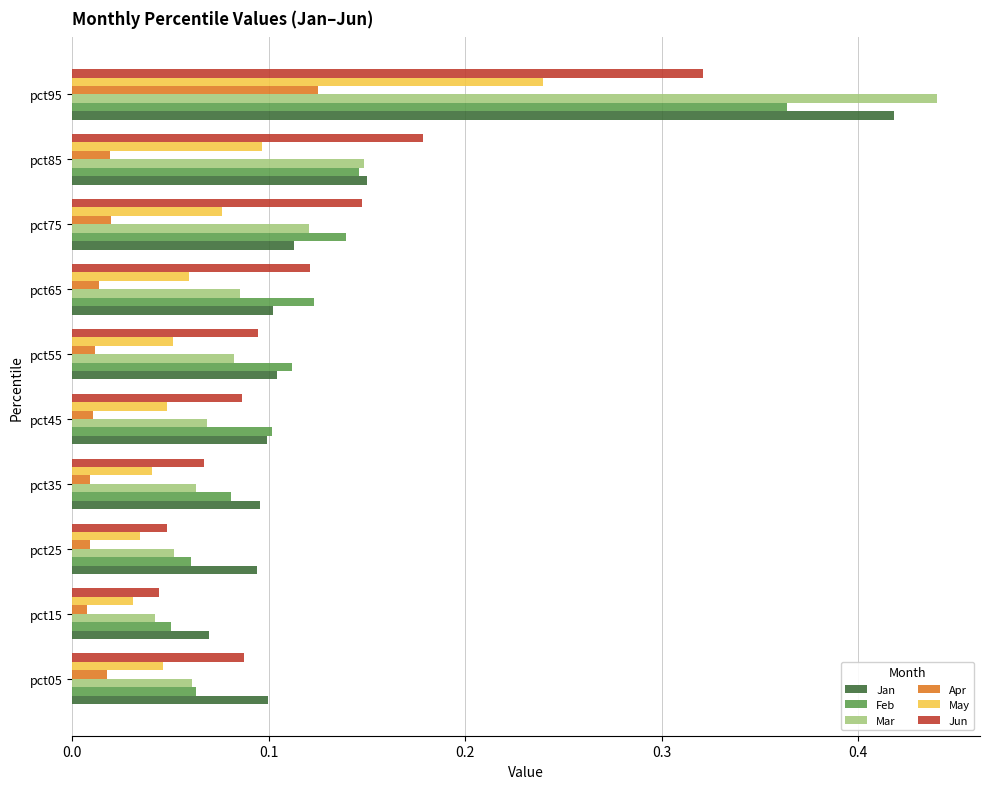

At which label does Jan reach its minimum?

pct15